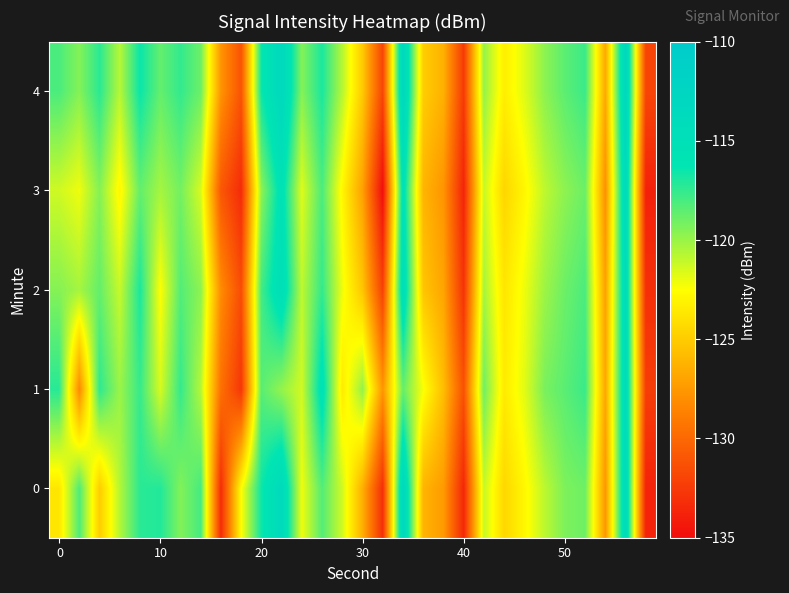

What is the smallest value displayed?

-134.9